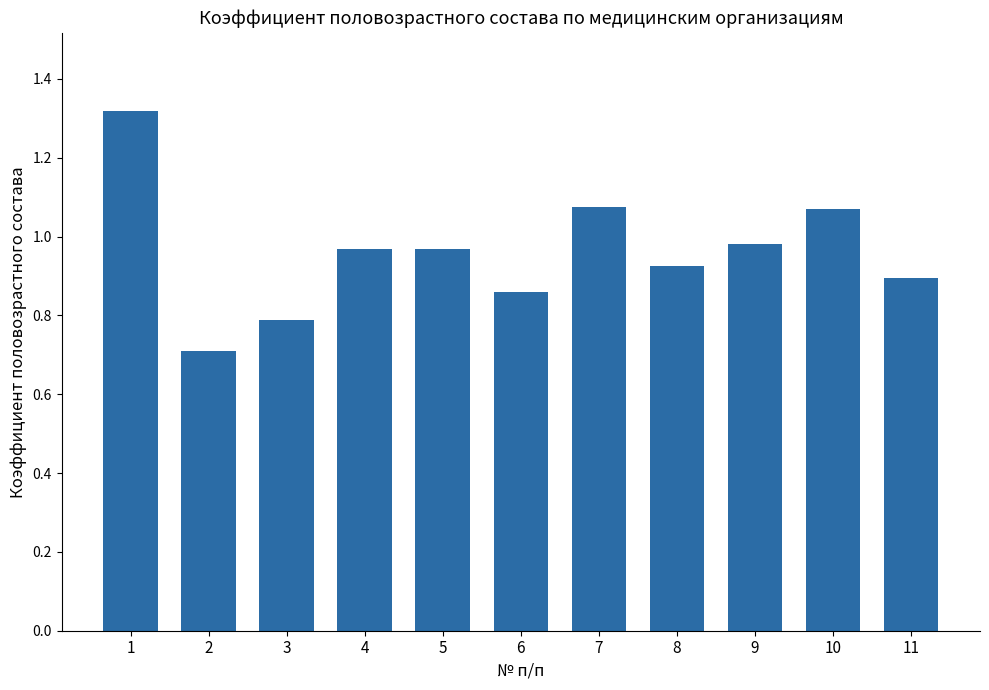

Does the chart contain stacked bars?

No